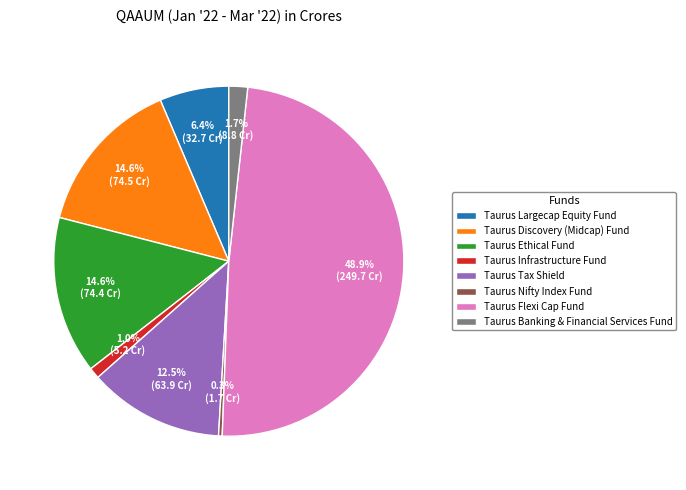

Which slice is the smallest?

Taurus Nifty Index Fund